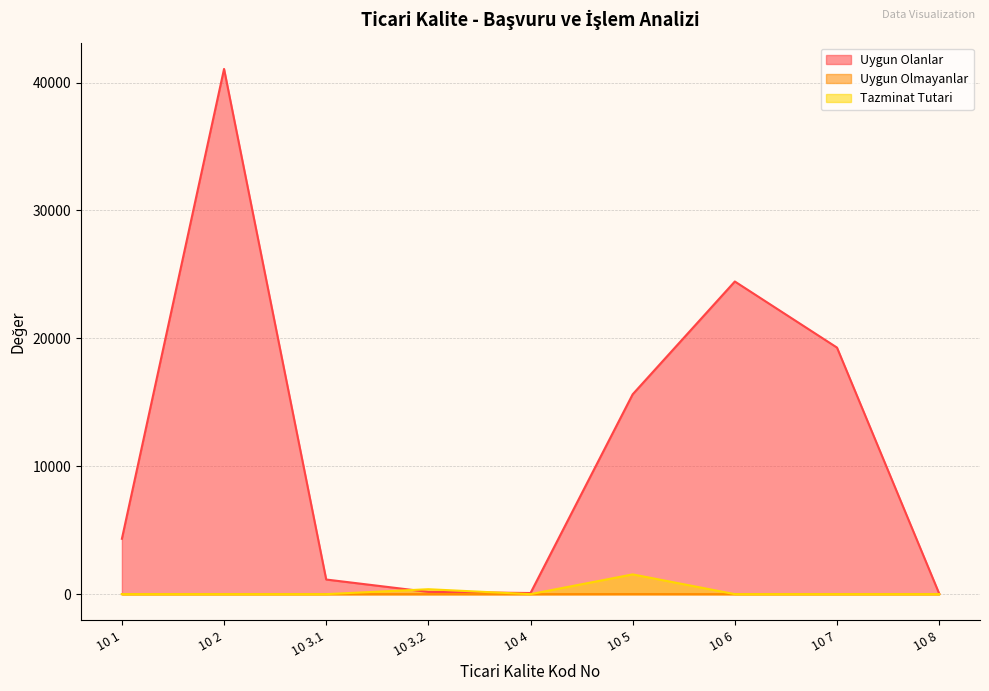

How many intersections are there between Tazminat Tutari and Uygun Olanlar?

2